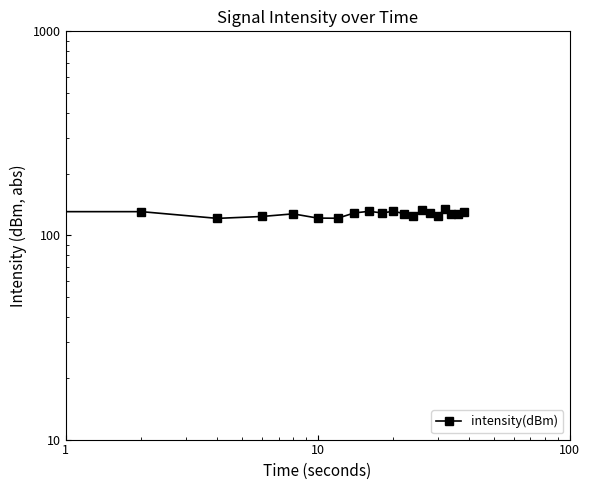

True or false: the data shows 190.5 at 15.

False